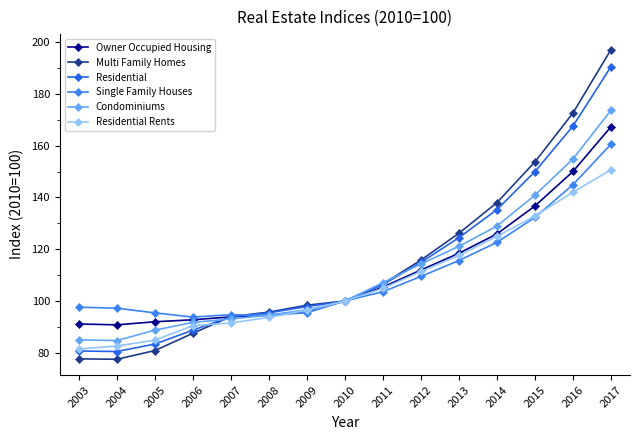

How many interior local valleys does the Owner Occupied Housing series have?

1